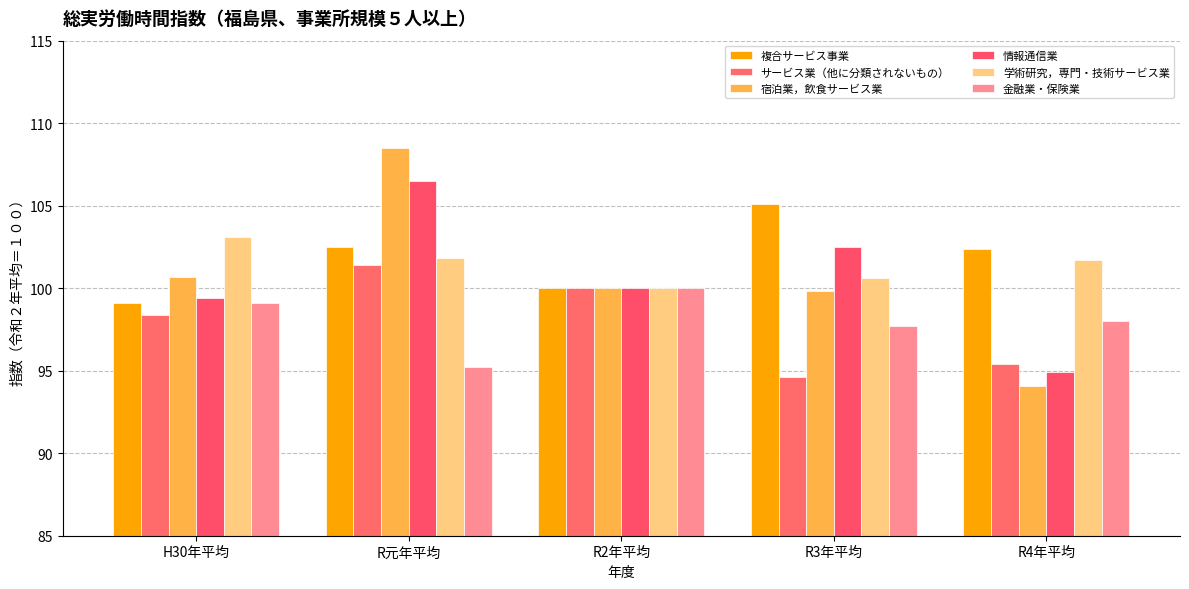

How many 学術研究，専門・技術サービス業 values are between 100 and 101?

2